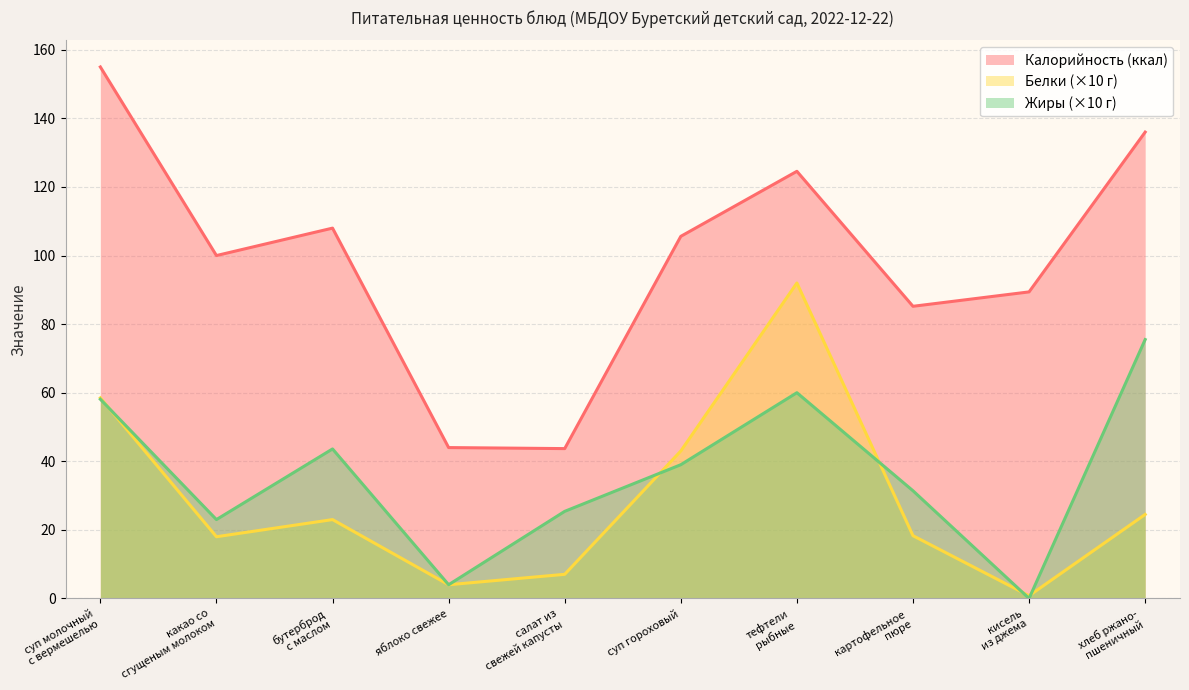

True or false: Белки and Калорийность intersect in this chart.

False